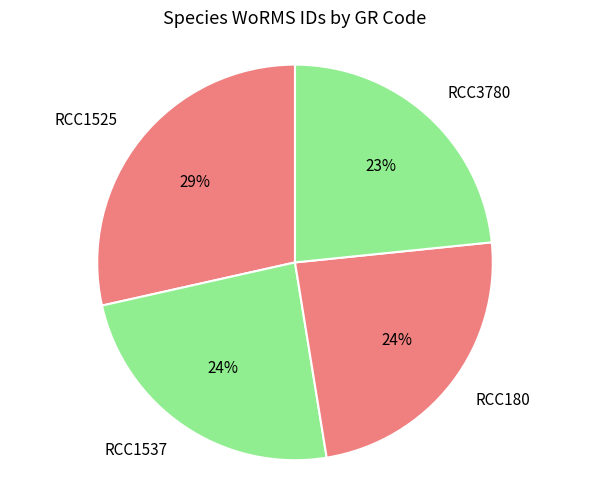

Does RCC1537 represent more than half of the total?

No